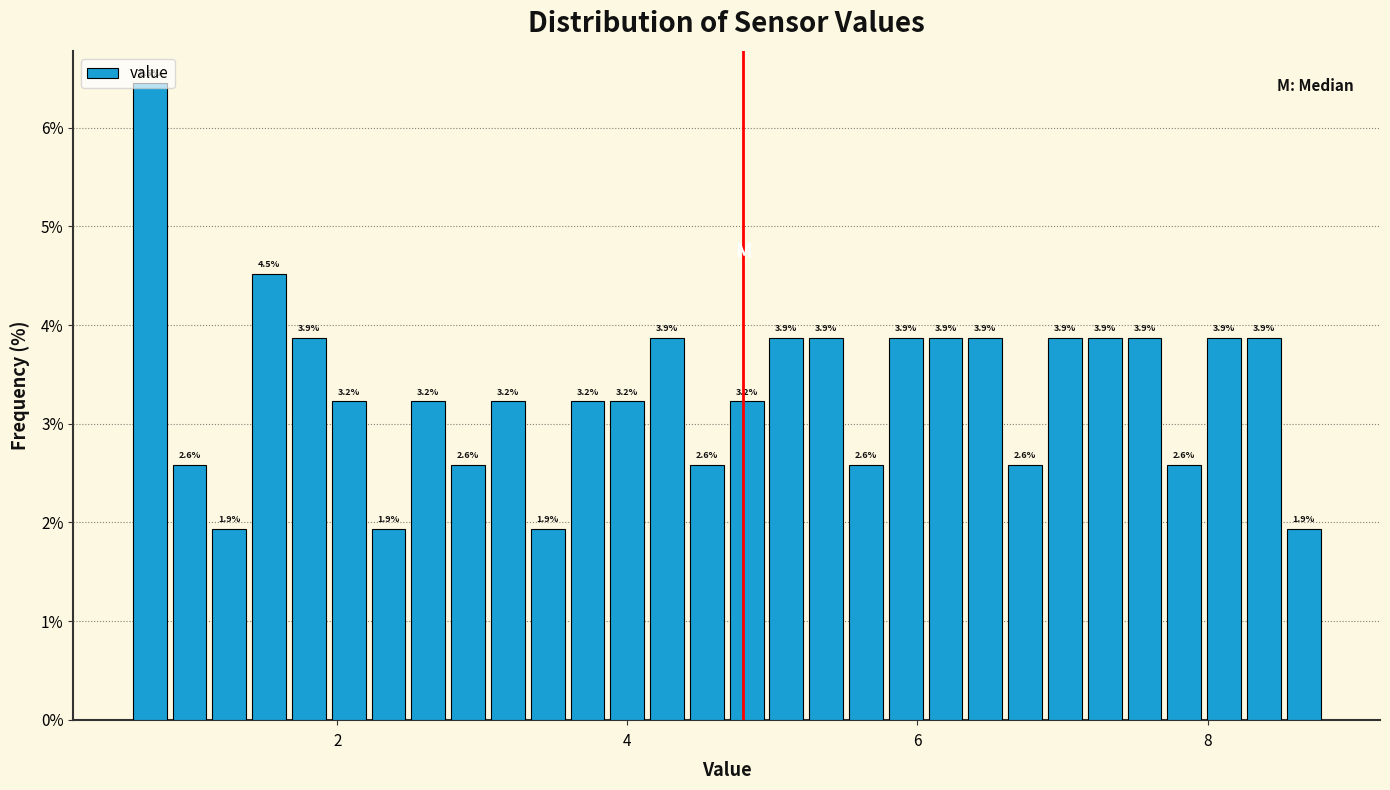

Around what value on the x-axis is the tallest bar? Give the approximate position of its centre, as read against the axis.

0.8